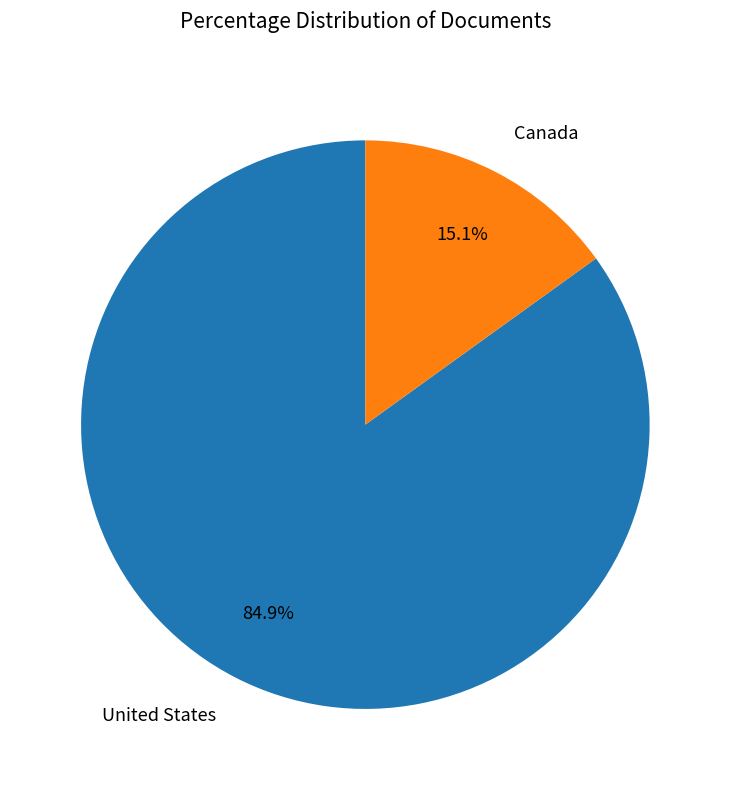

What is the smallest slice in the pie chart?

Canada